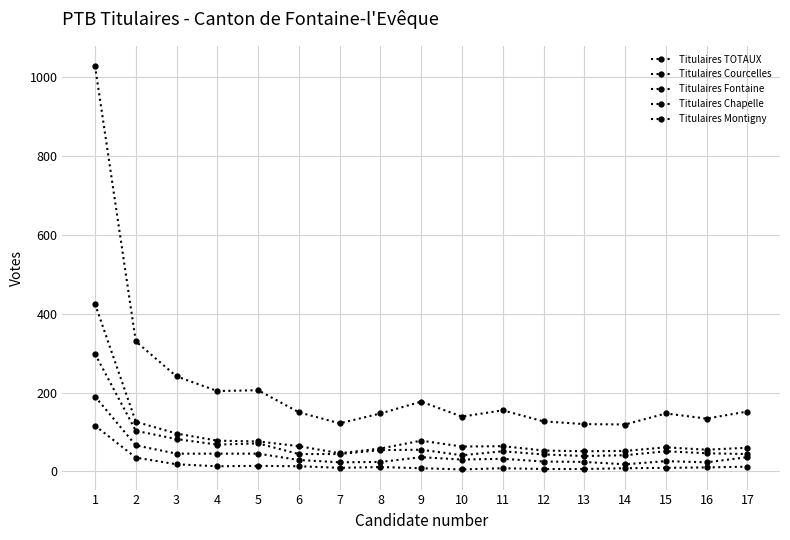

In Titulaires Fontaine, how many points are higher than both neighbors (excluding endpoints)?

4